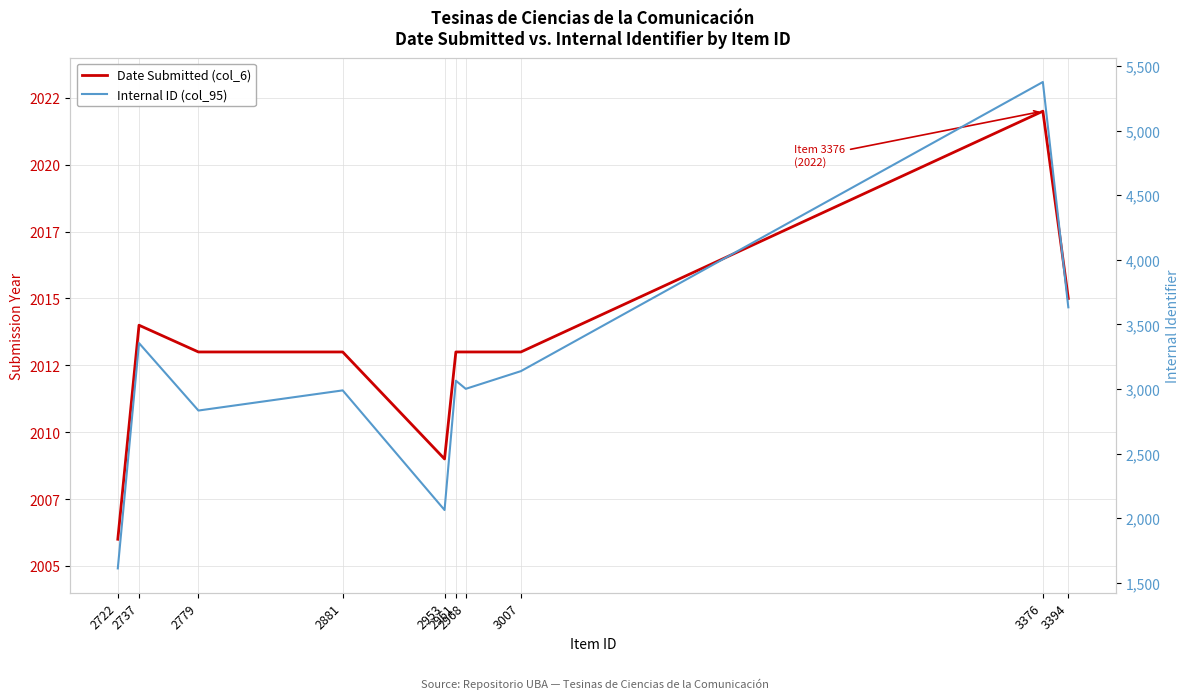

Where is the first local minimum for Date Submitted (col_6)?

2953